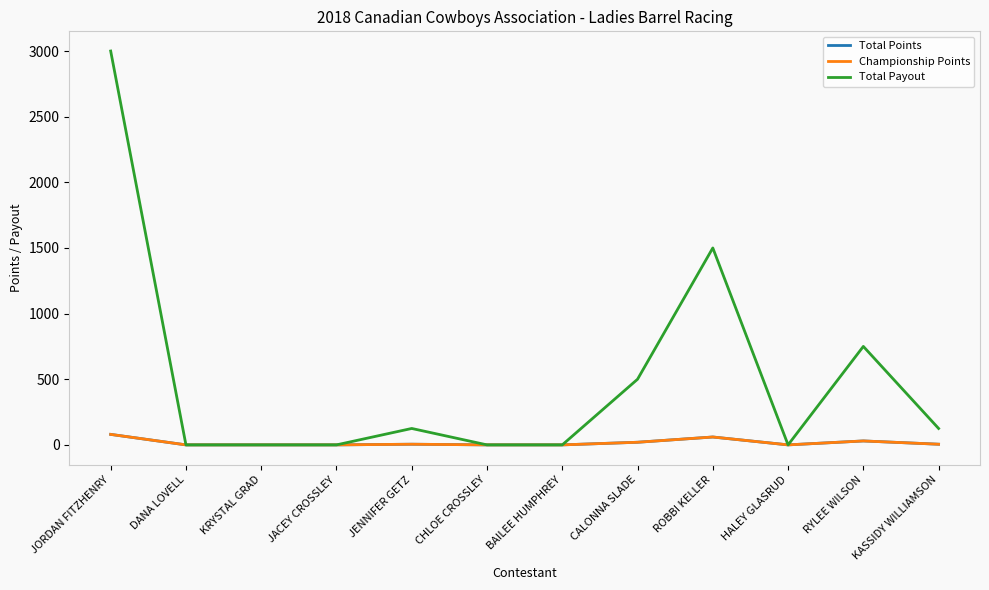

What is the average value of the Championship Points series?

17